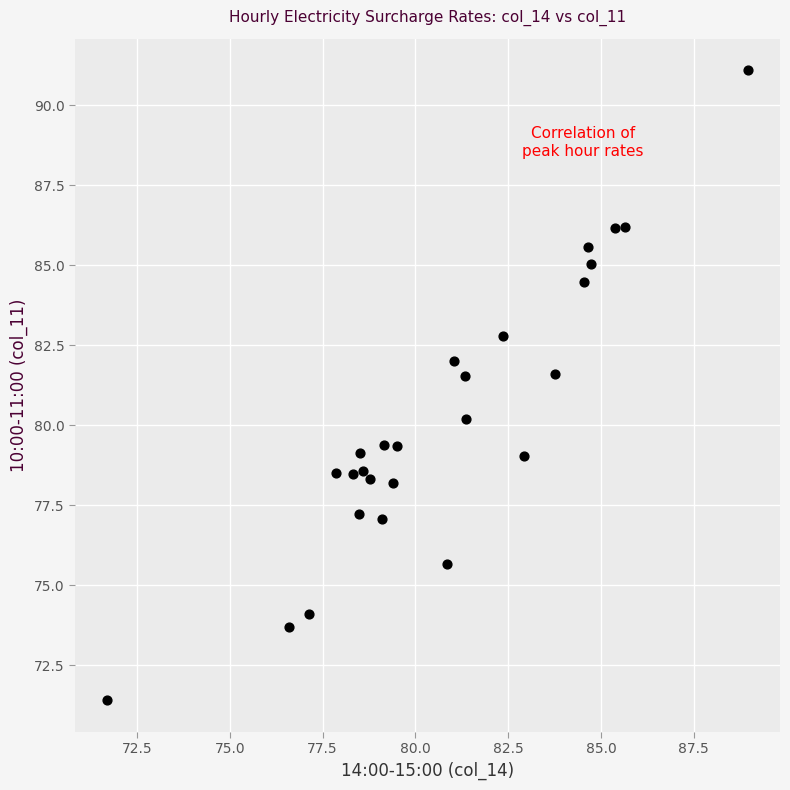

What is the range of Y values (max minus min)?

19.7